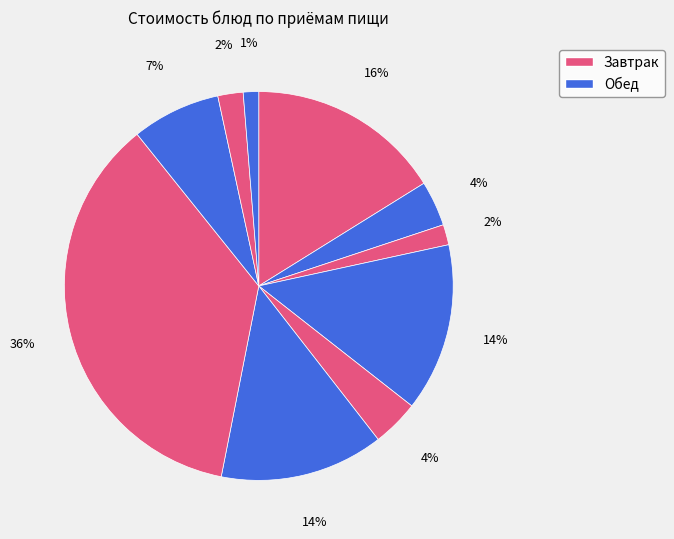

To the nearest percent, what is the difference between the largest and smallest slice percentages?

35%